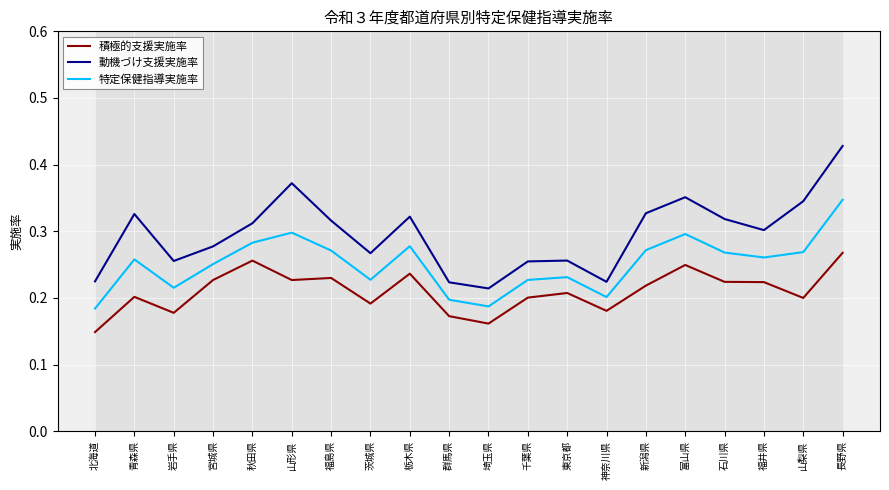

What position from the left is 茨城県?

8